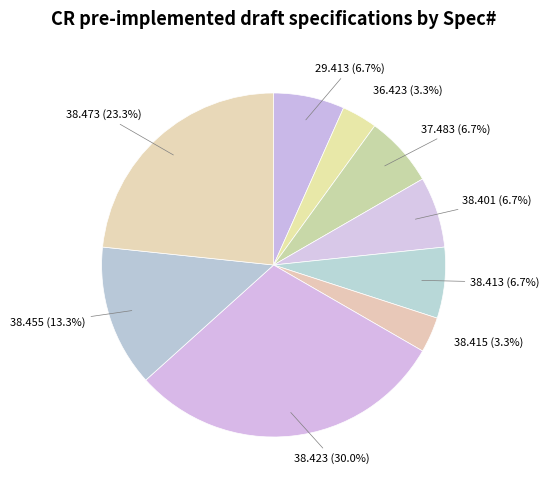

To the nearest percent, what is the average slice percentage?

11%